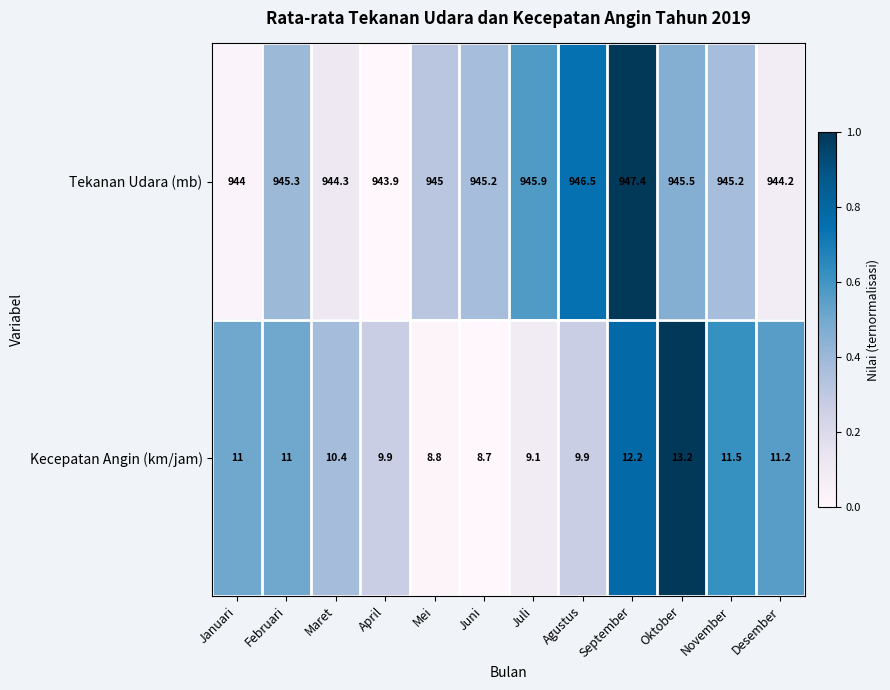

What is the difference between the maximum and minimum values in the Tekanan Udara (mb) series?

3.5